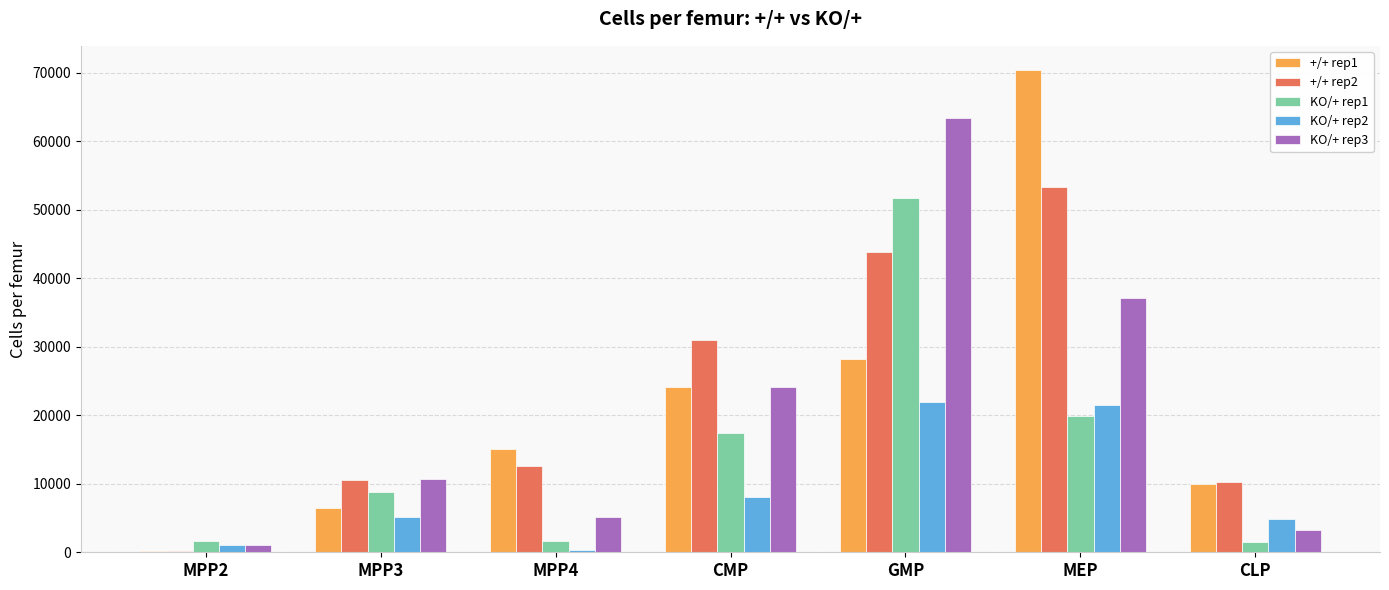

Is the value of KO/+ rep1 at MPP2 greater than the value of KO/+ rep2 at CMP?

No